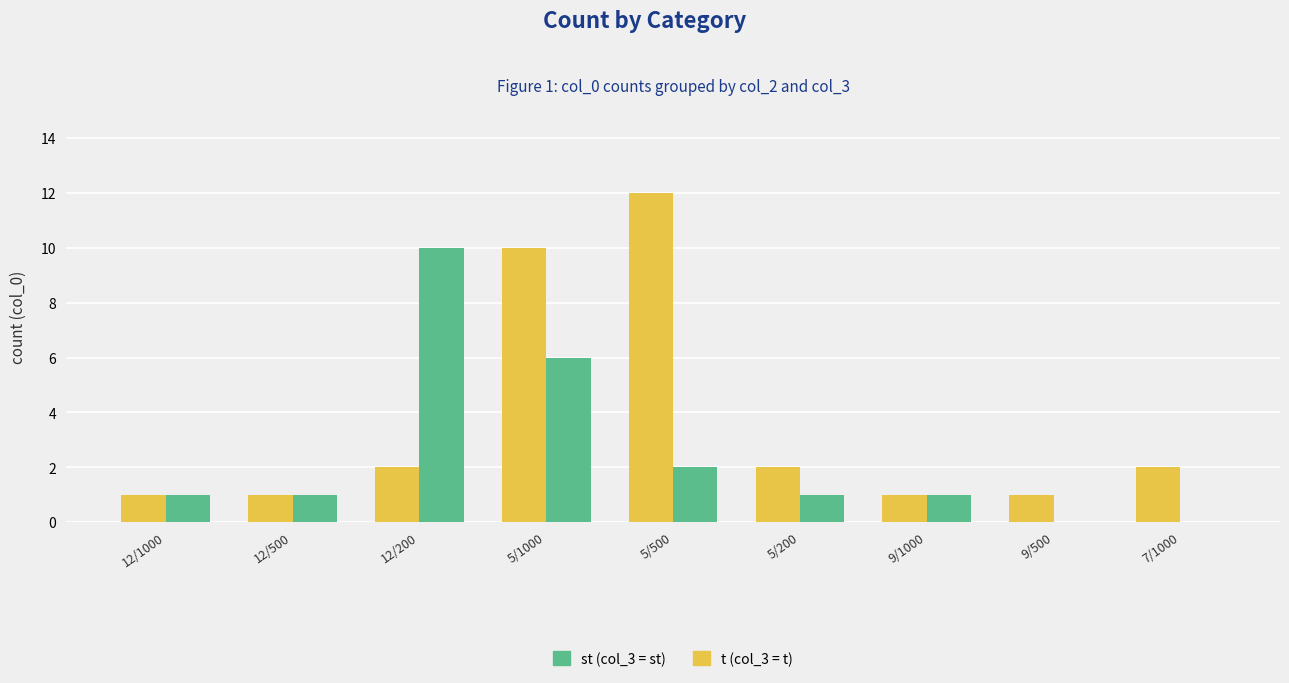

What is the greatest value displayed?

12